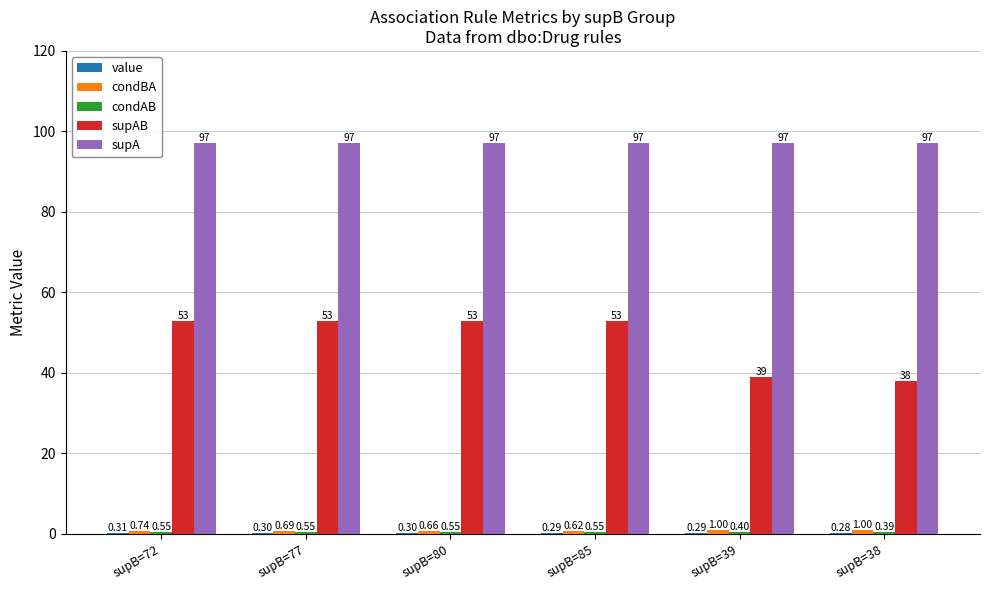

At which category is the sum across all series the highest?

supB=72